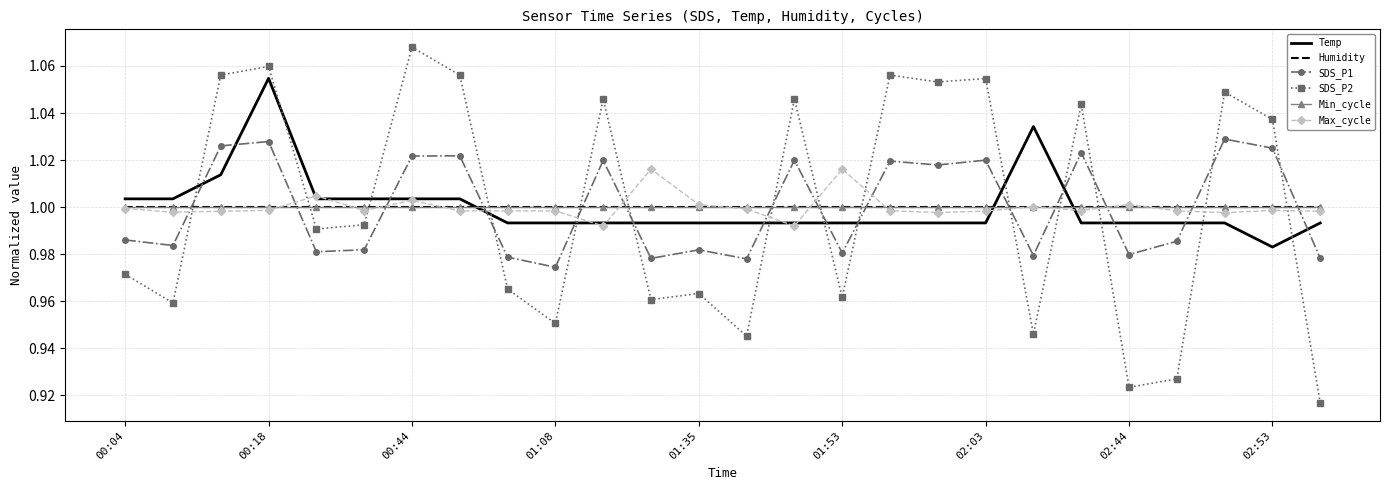

Reading left to right, list all the values displayed in this chart.

Temp: 1.0	1.0	1.0	1.1	1.0	1.0	1.0	1.0	1.0	1.0	1.0	1.0	1.0	1.0	1.0	1.0	1.0	1.0	1.0	1.0	1.0	1.0	1.0	1.0	1.0	1.0
Humidity: 1.0	1.0	1.0	1.0	1.0	1.0	1.0	1.0	1.0	1.0	1.0	1.0	1.0	1.0	1.0	1.0	1.0	1.0	1.0	1.0	1.0	1.0	1.0	1.0	1.0	1.0
SDS_P1: 1.0	1.0	1.0	1.0	1.0	1.0	1.0	1.0	1.0	1.0	1.0	1.0	1.0	1.0	1.0	1.0	1.0	1.0	1.0	1.0	1.0	1.0	1.0	1.0	1.0	1.0
SDS_P2: 1.0	1.0	1.1	1.1	1.0	1.0	1.1	1.1	1.0	1.0	1.0	1.0	1.0	0.9	1.0	1.0	1.1	1.1	1.1	0.9	1.0	0.9	0.9	1.0	1.0	0.9
Min_cycle: 1.0	1.0	1.0	1.0	1.0	1.0	1.0	1.0	1.0	1.0	1.0	1.0	1.0	1.0	1.0	1.0	1.0	1.0	1.0	1.0	1.0	1.0	1.0	1.0	1.0	1.0
Max_cycle: 1.0	1.0	1.0	1.0	1.0	1.0	1.0	1.0	1.0	1.0	1.0	1.0	1.0	1.0	1.0	1.0	1.0	1.0	1.0	1.0	1.0	1.0	1.0	1.0	1.0	1.0